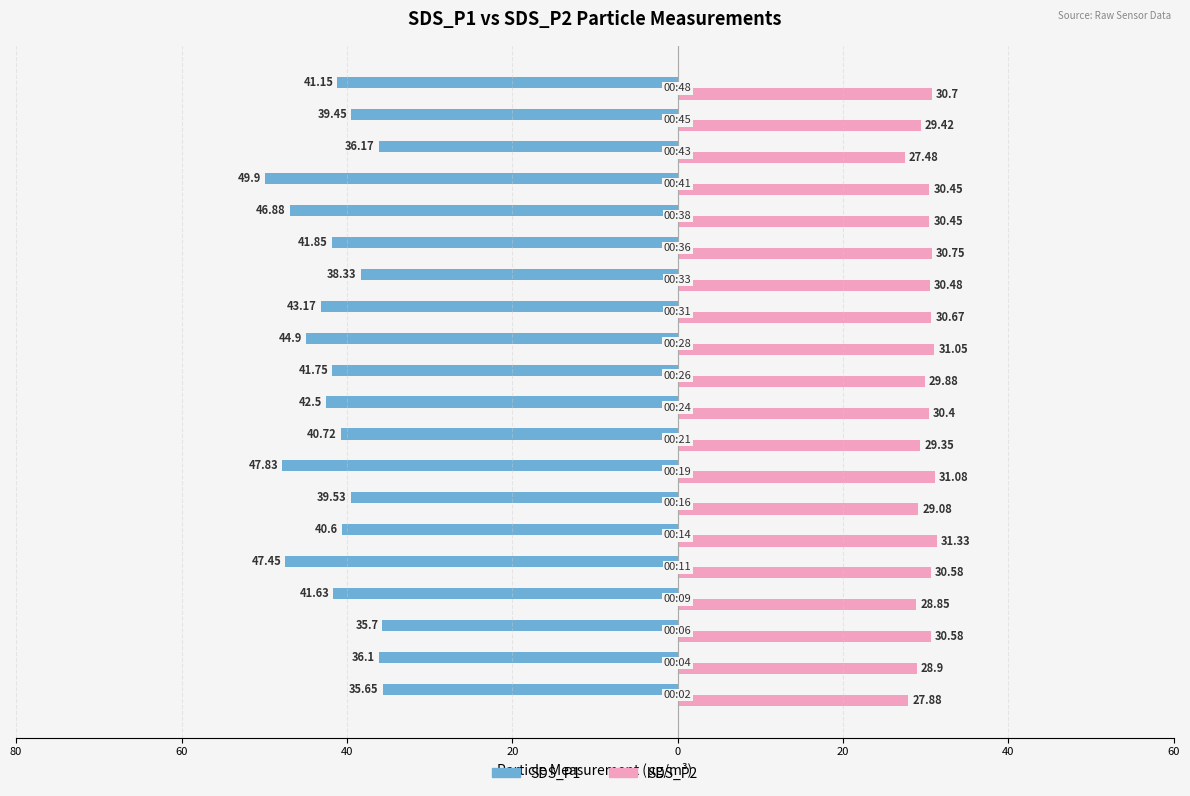

What are all the series names shown in the legend?

SDS_P1, SDS_P2